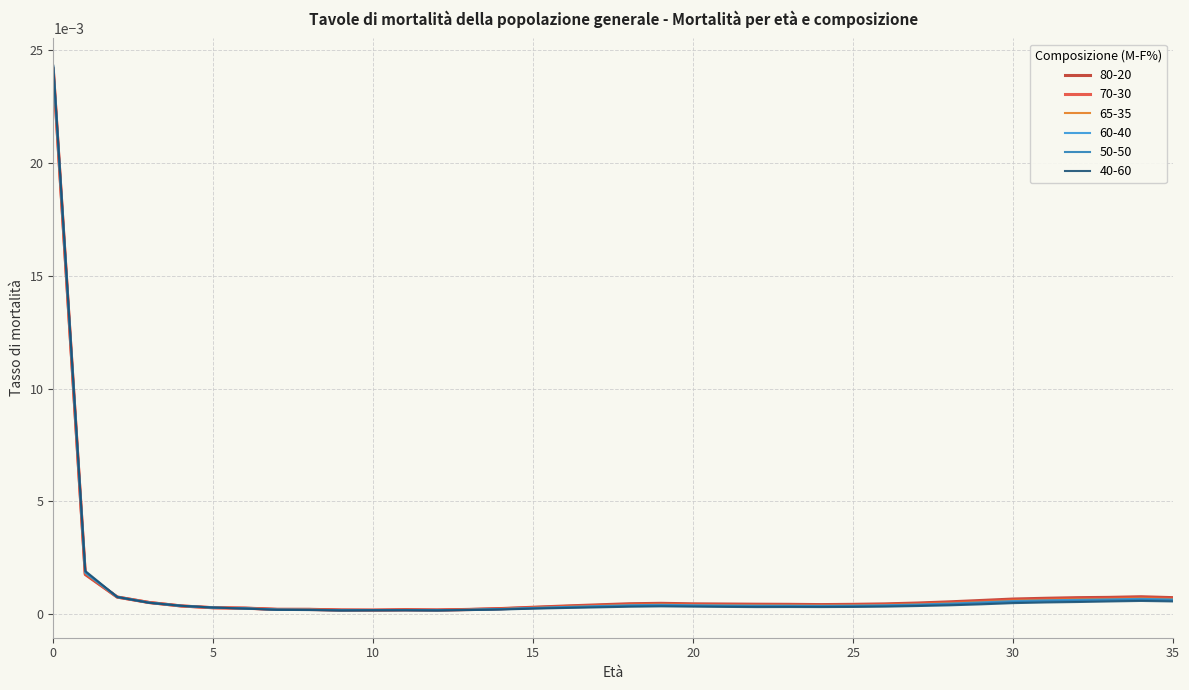

Which series has the widest spread of values?

40-60